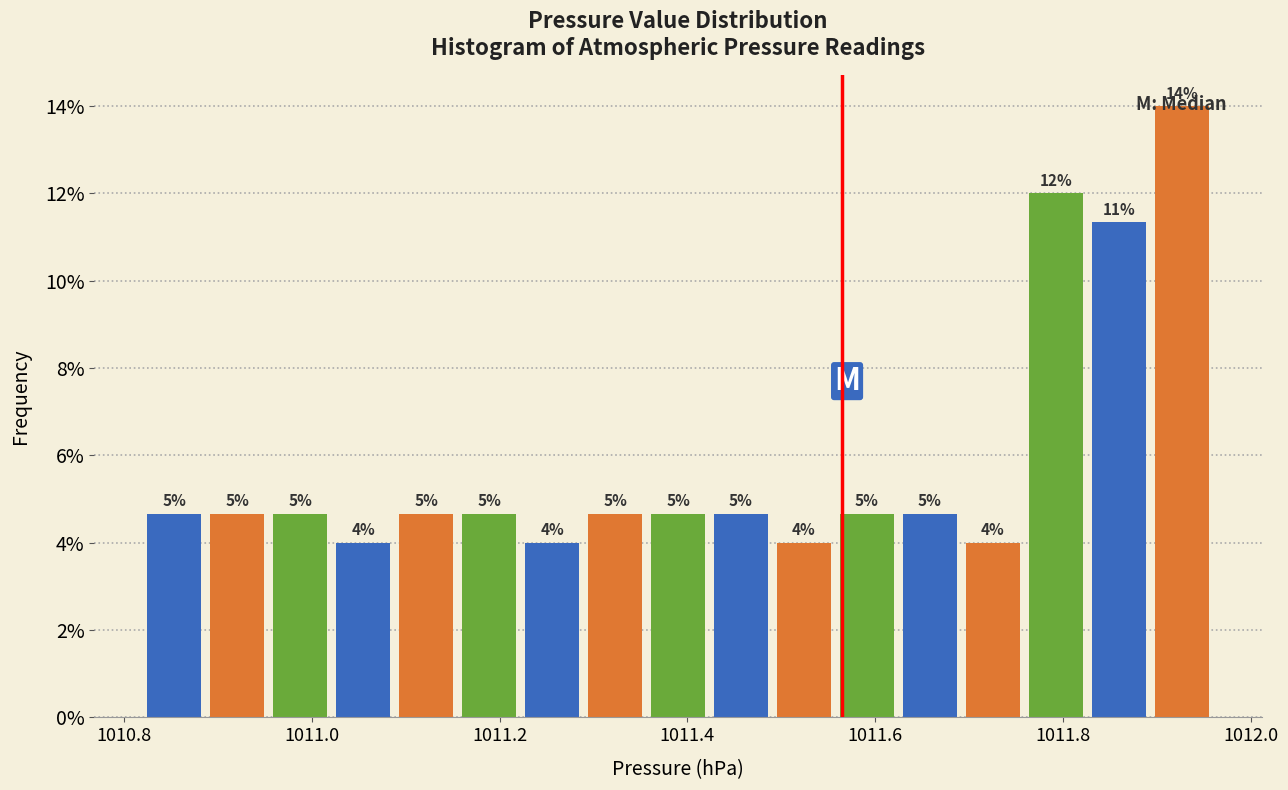

Read against the x-axis, roughly where is the centre of the tallest bar?

1011.92